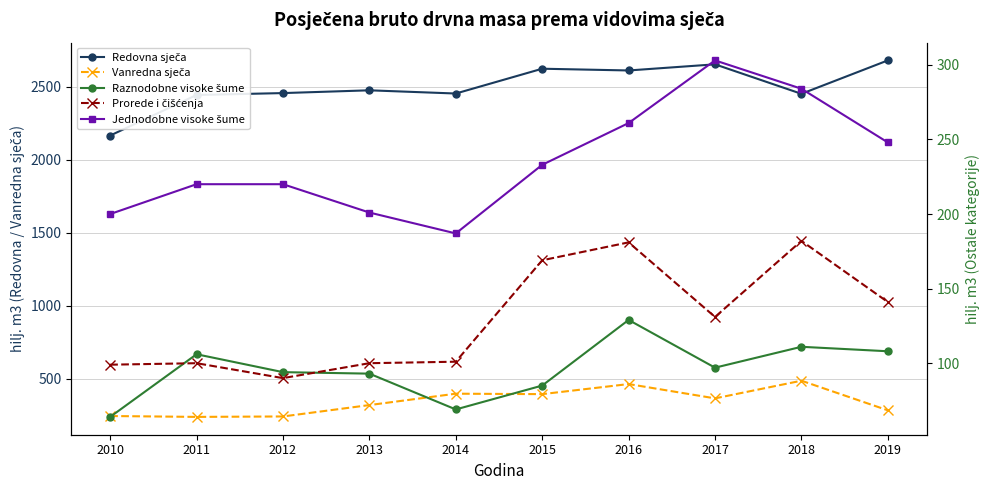

Which label corresponds to the smallest value in the chart?

2010